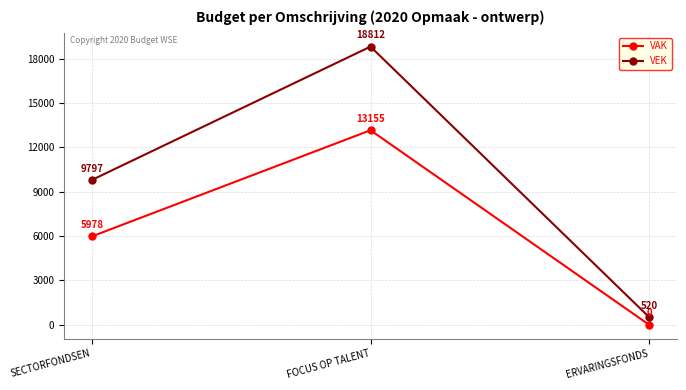

Which series has the widest spread of values?

VEK